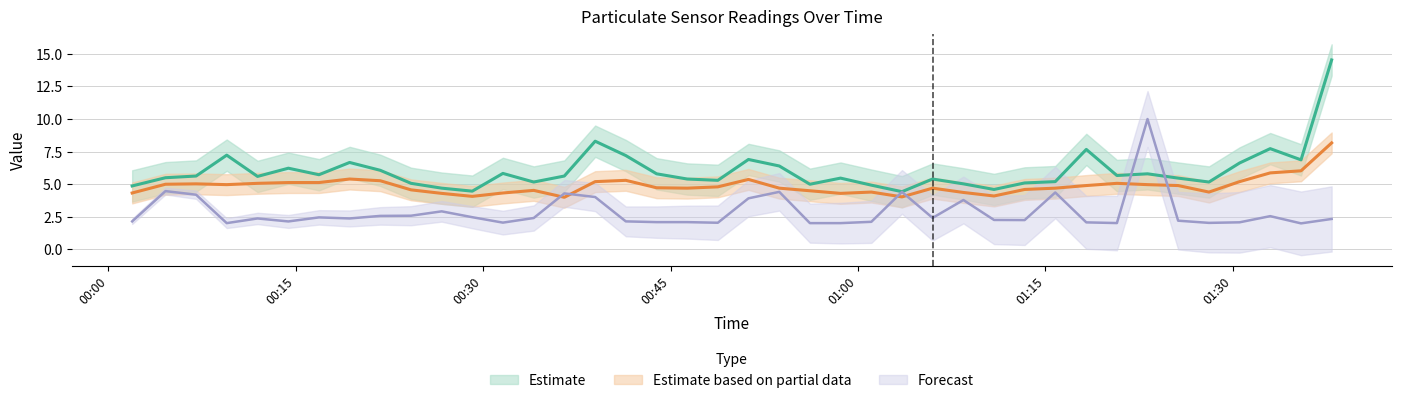

The SDS_P1 series shows 3.3 at 2023/12/16 00:21:46. True or false?

False